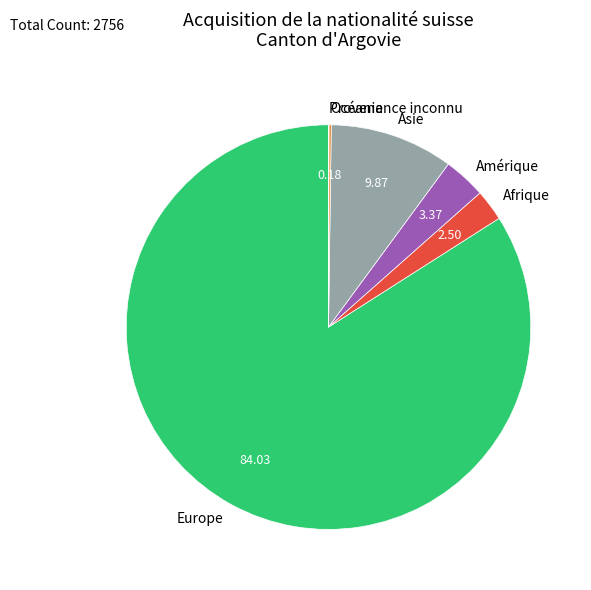

Which slice represents more than half of the pie?

Europe